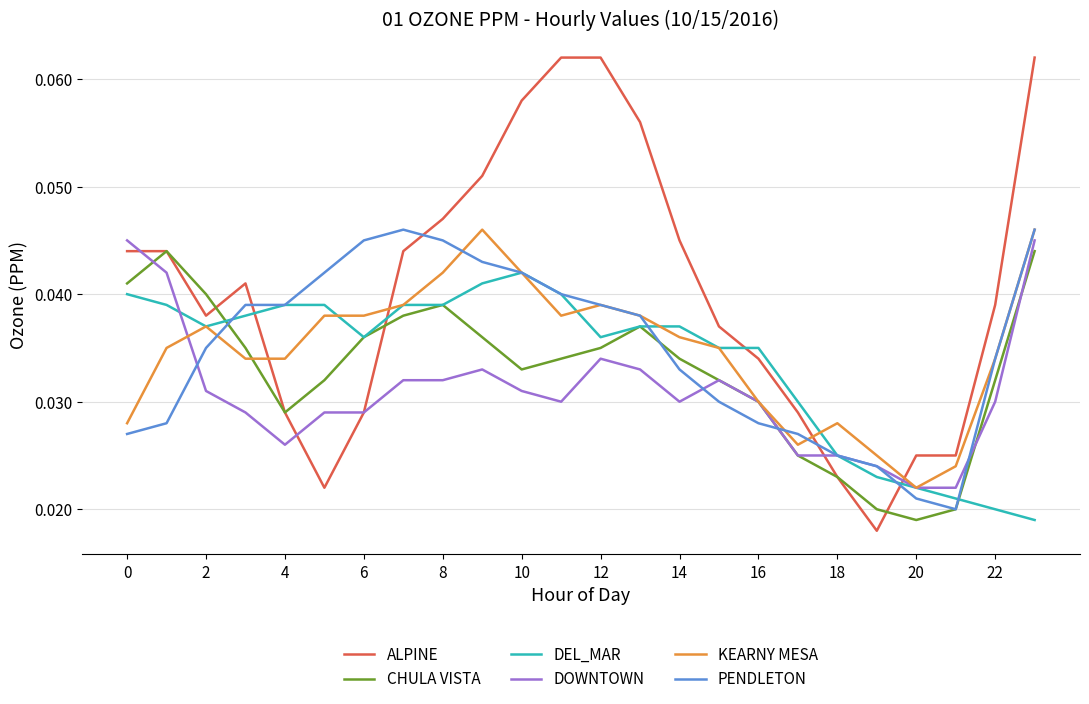

Does the chart have visible grid lines?

Yes